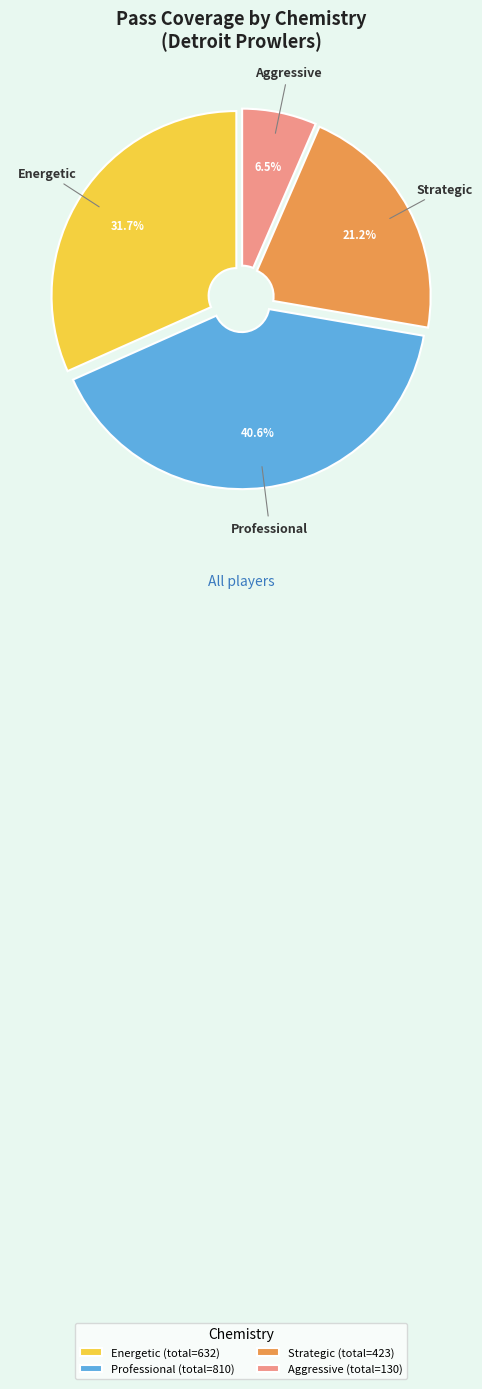

Does Energetic account for over 50% of the chart?

No